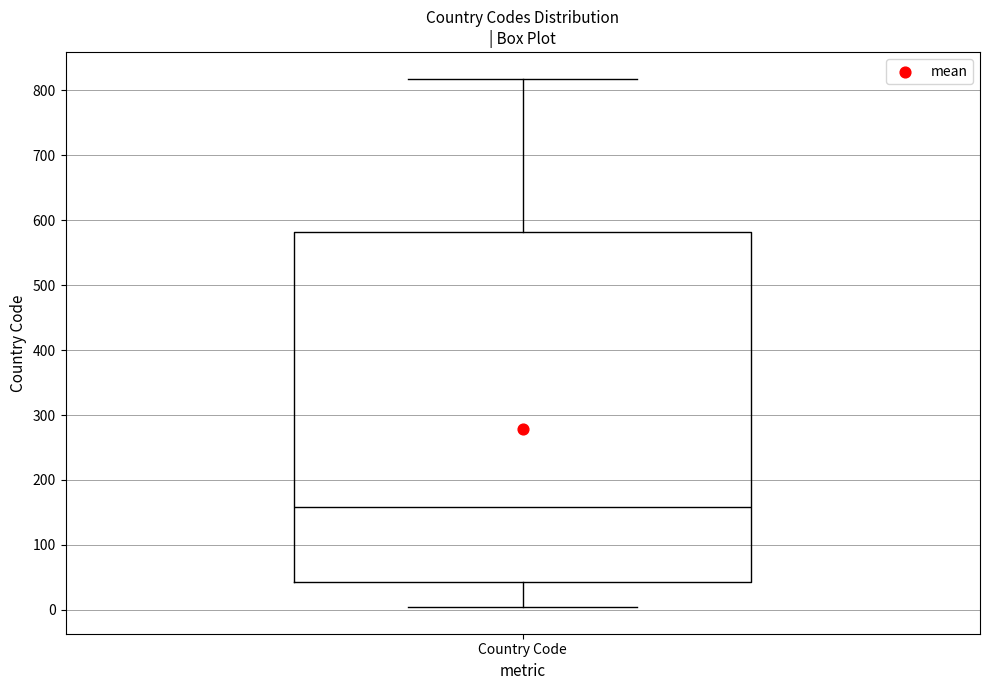

Read this box plot against the y-axis: the position of the median line, the range covered by the box, and the ends of both whiskers. The values are not printed on the chart, so give them approximately, as read against the axis.

median 160, box 40 to 580, whiskers 0 to 820